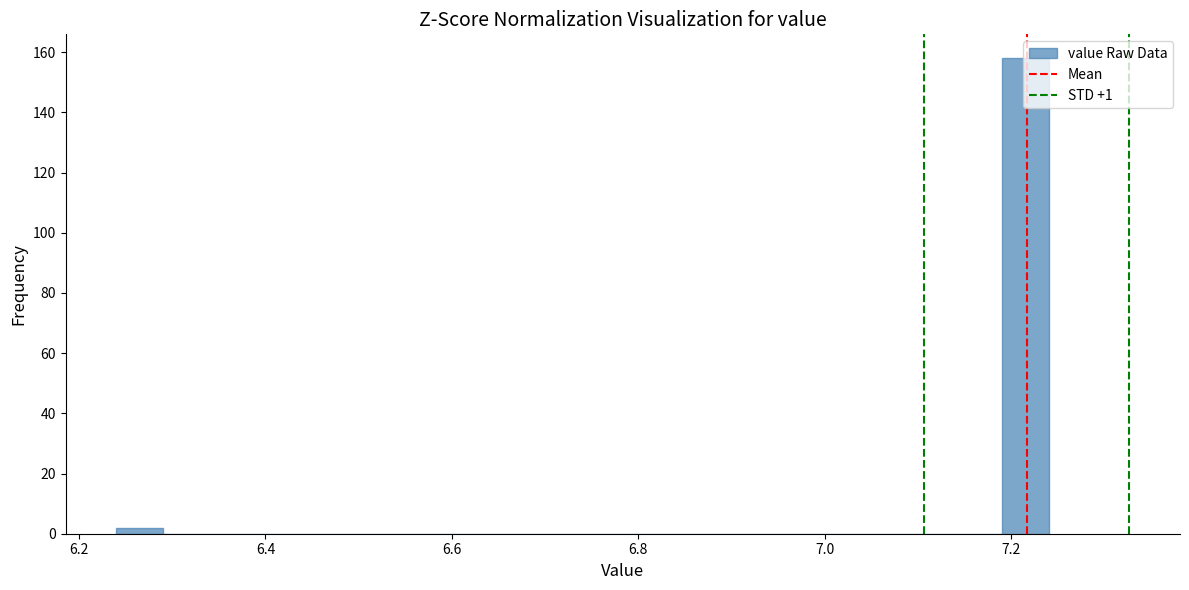

Read against the x-axis, roughly where is the centre of the tallest bar?

7.22